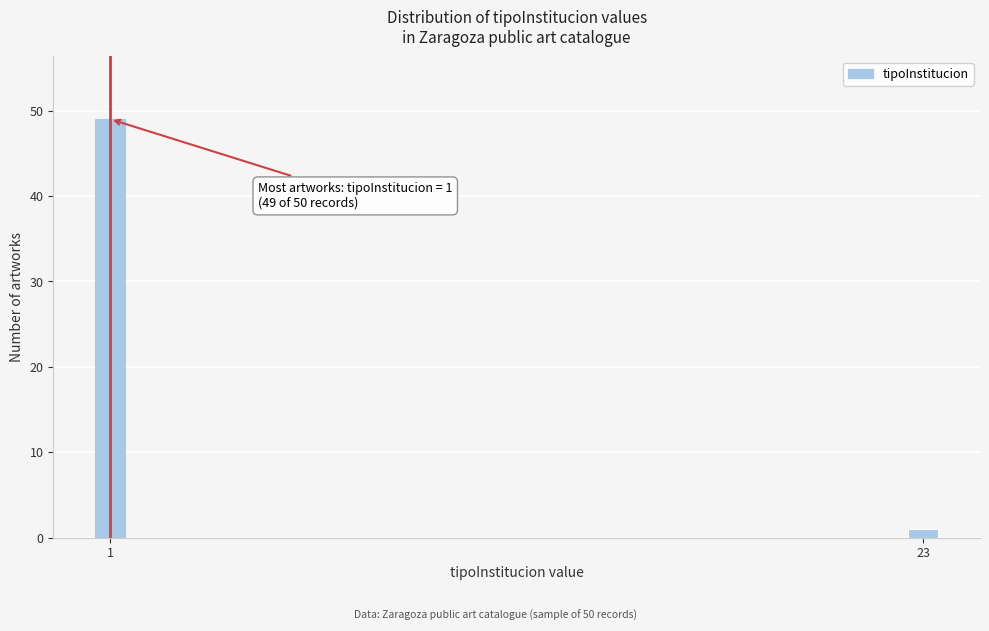

Reading left to right, list all the values displayed in this chart.

49	1